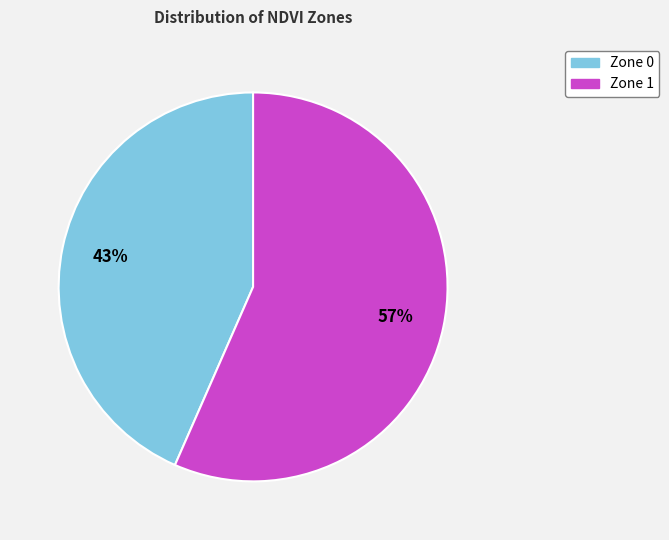

What is the smallest slice in the pie chart?

Zone 0